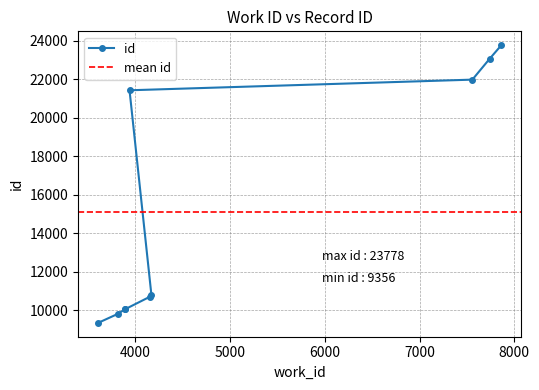

Is this an area chart (filled region under the line)?

No